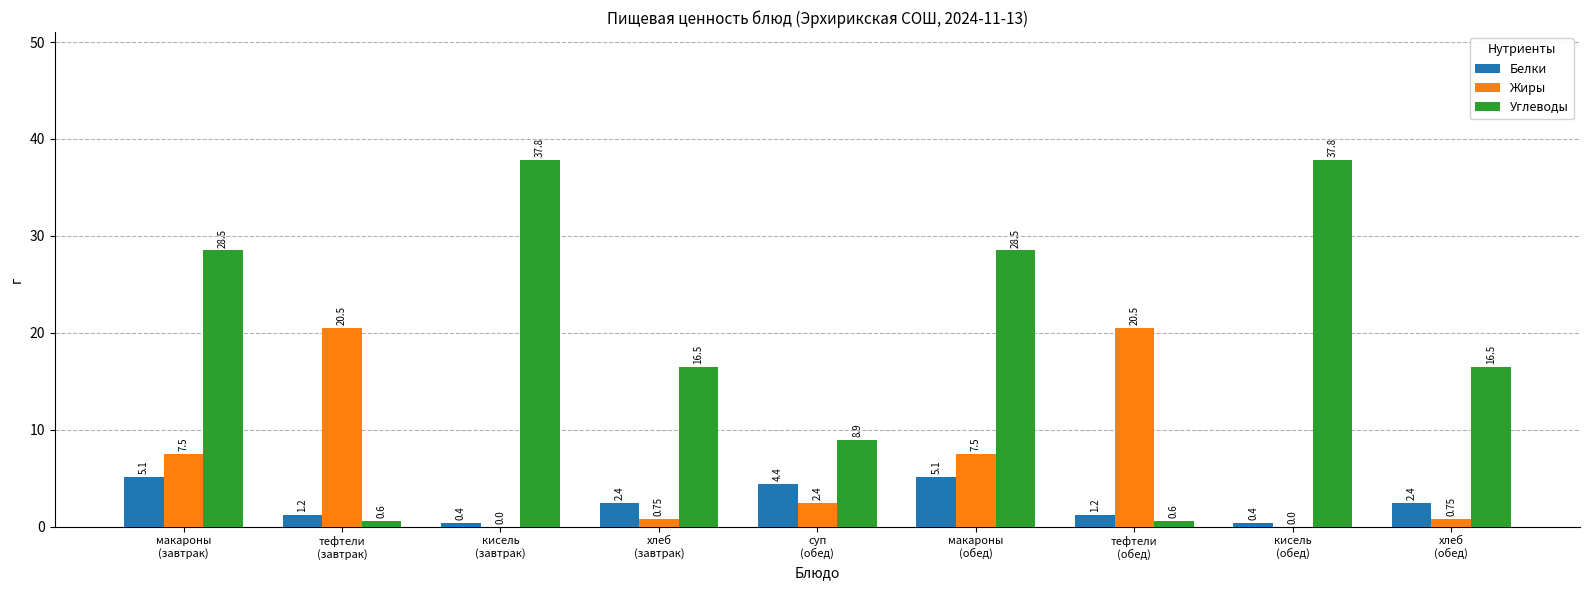

Which series has the largest total across all categories?

Углеводы